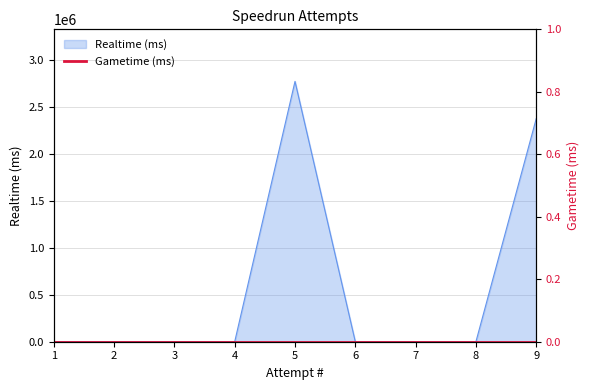

True or false: the data has more than 1 interior local peaks.

False